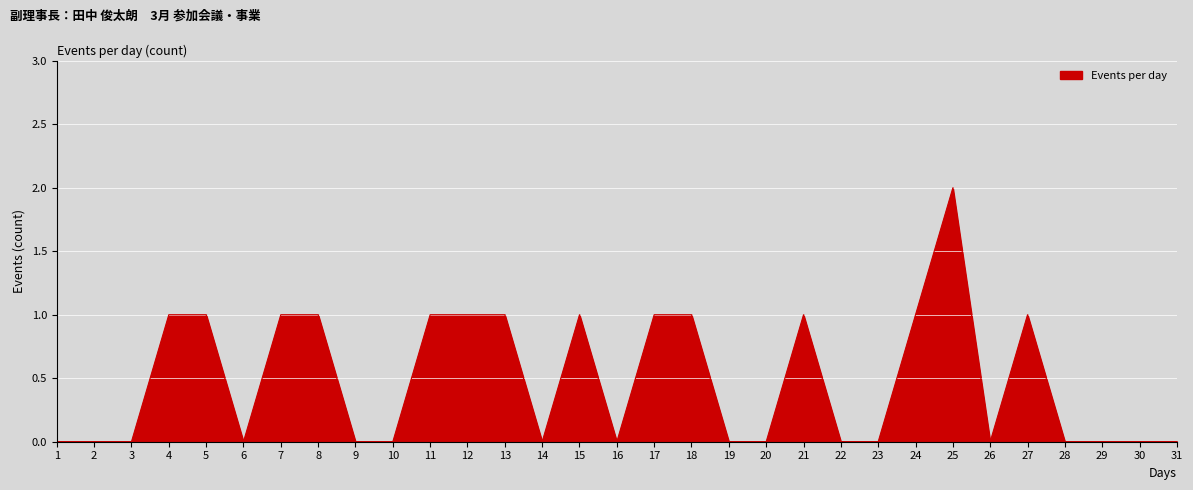

Which has a higher value, 18 or 6?

18